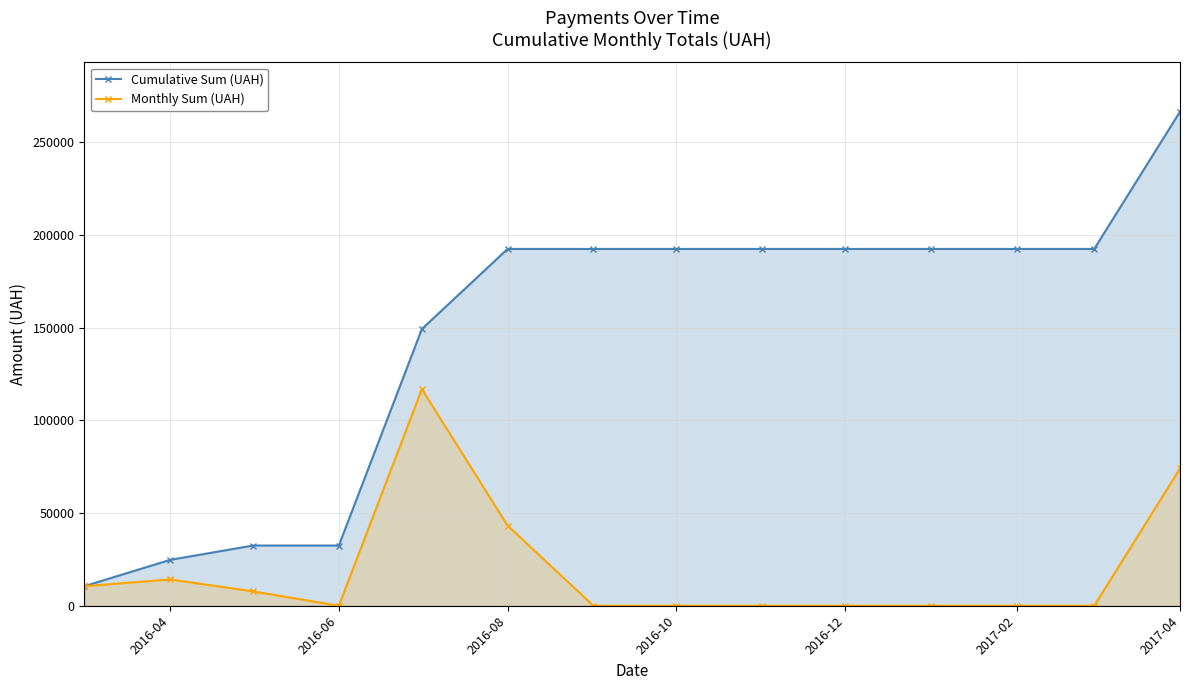

What is the value of the Cumulative Sum (UAH) point at the 7th from the left?

192364.6